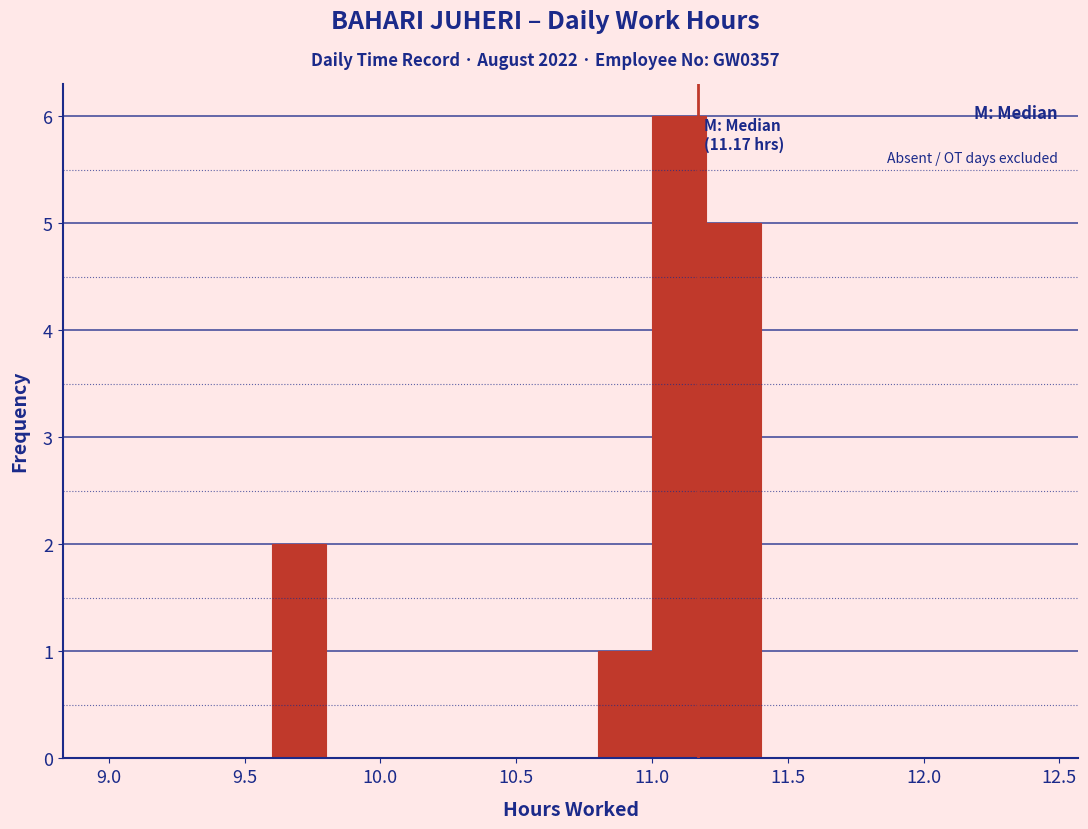

Over which range of the x-axis is the bar tallest?

11.0 to 11.2